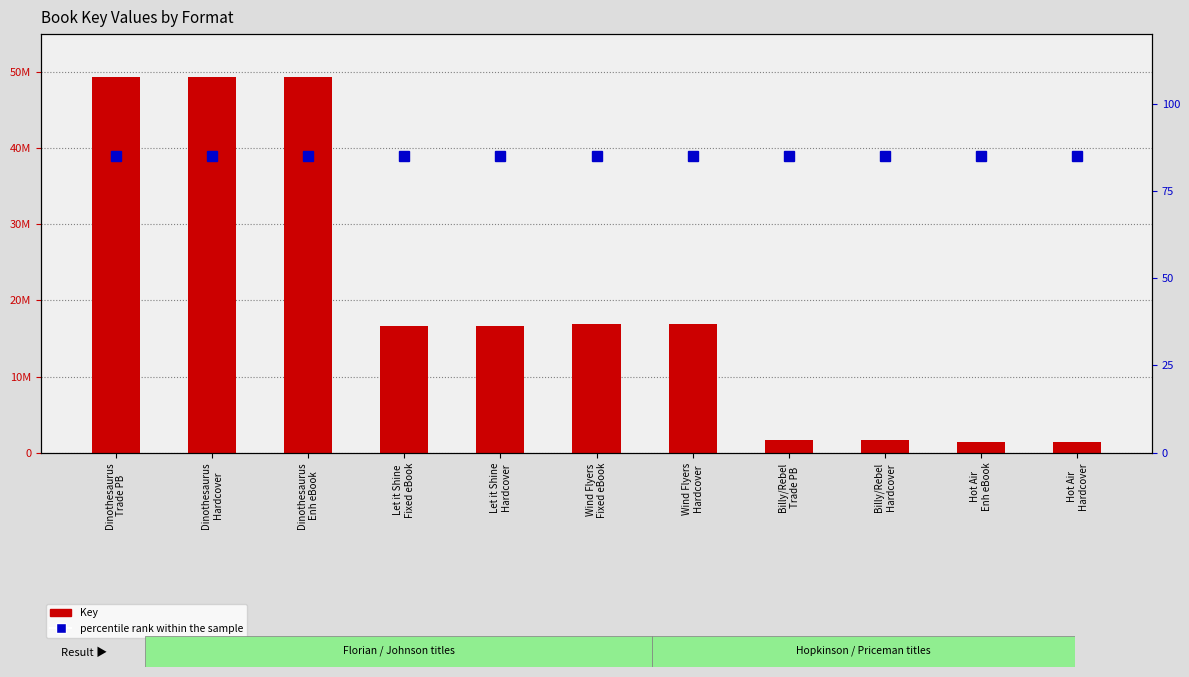

At which label is Key closest to 25429721?

Wind Flyers
Fixed eBook